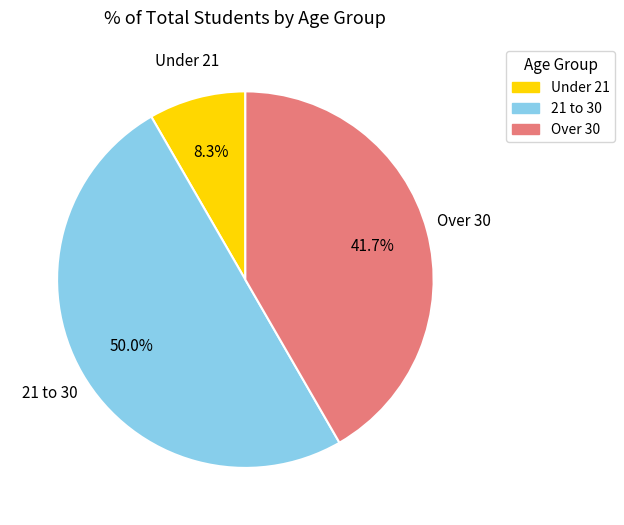

How many segments does this pie chart have?

3